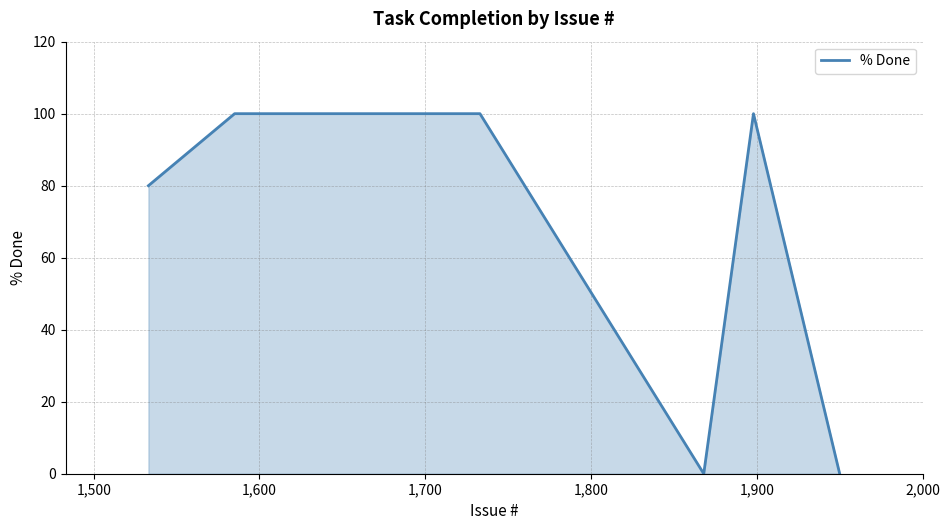

What is the sum of all values?

380